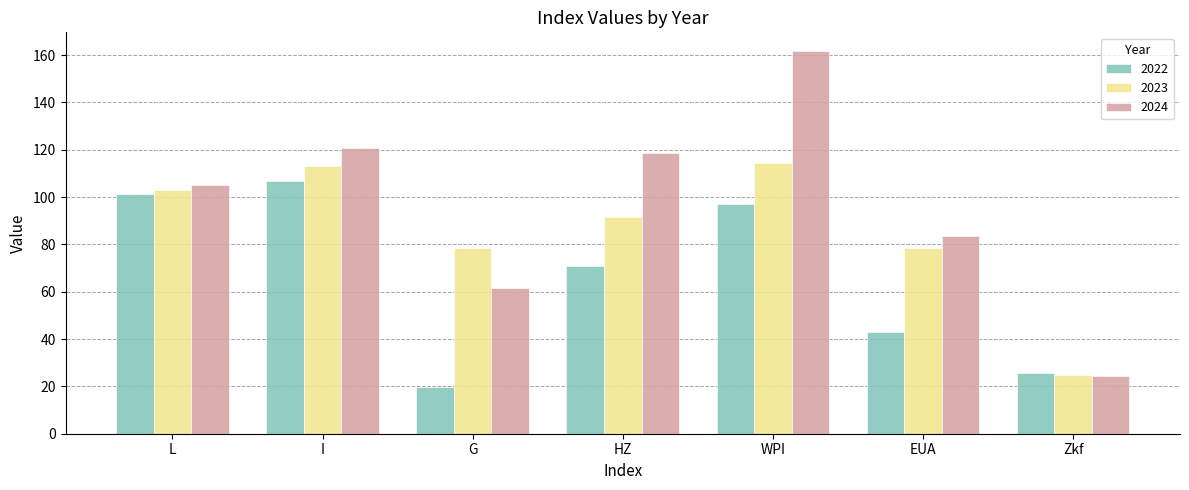

Which series has the largest total across all categories?

2024